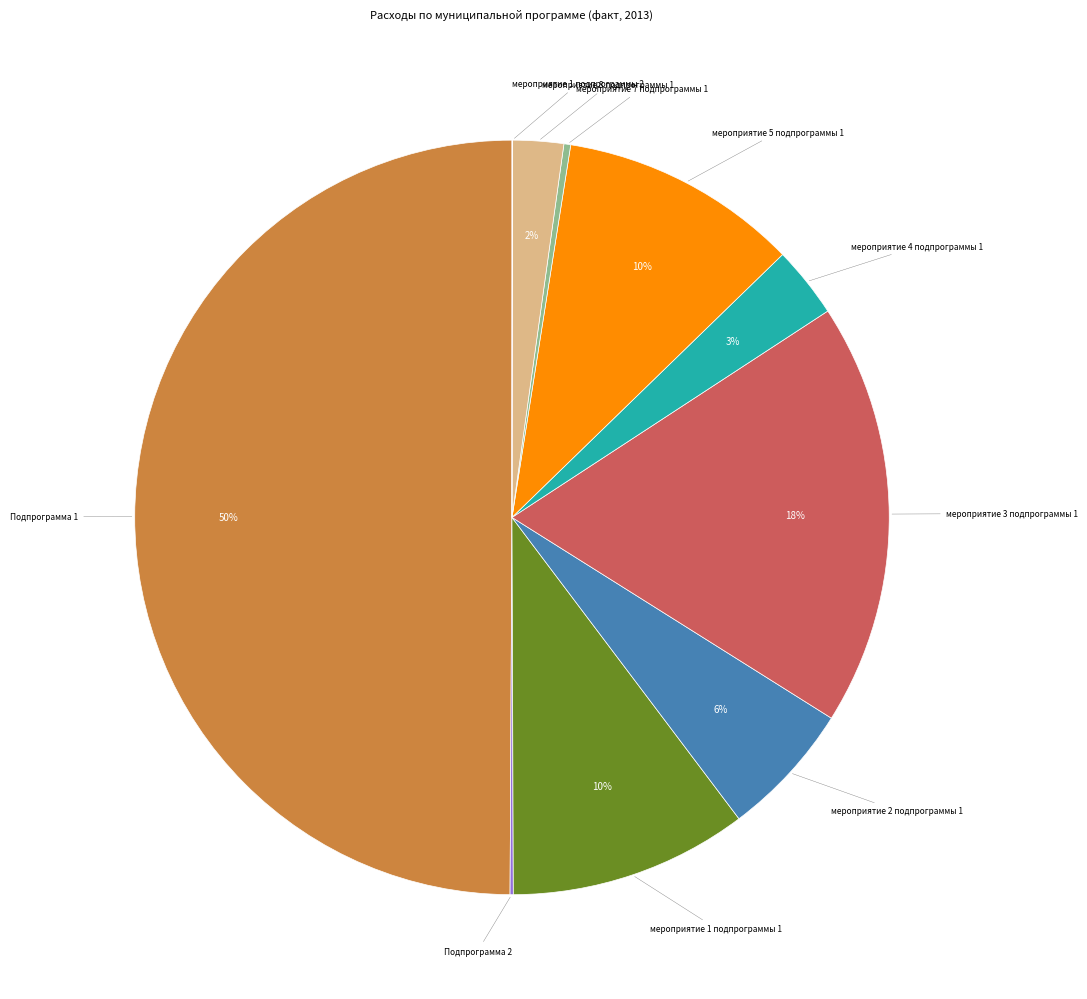

Do мероприятие 4 подпрограммы 1 and мероприятие 1 подпрограммы 1 together represent more than half of the pie?

No